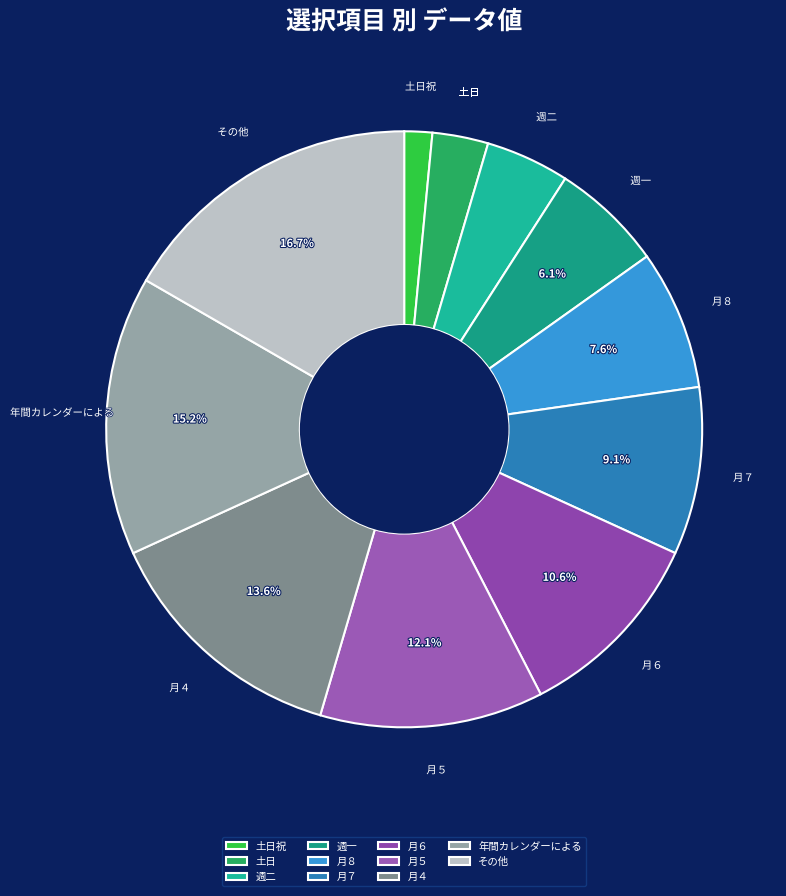

The 年間カレンダーによる slice represents 15% of the pie. True or false?

True